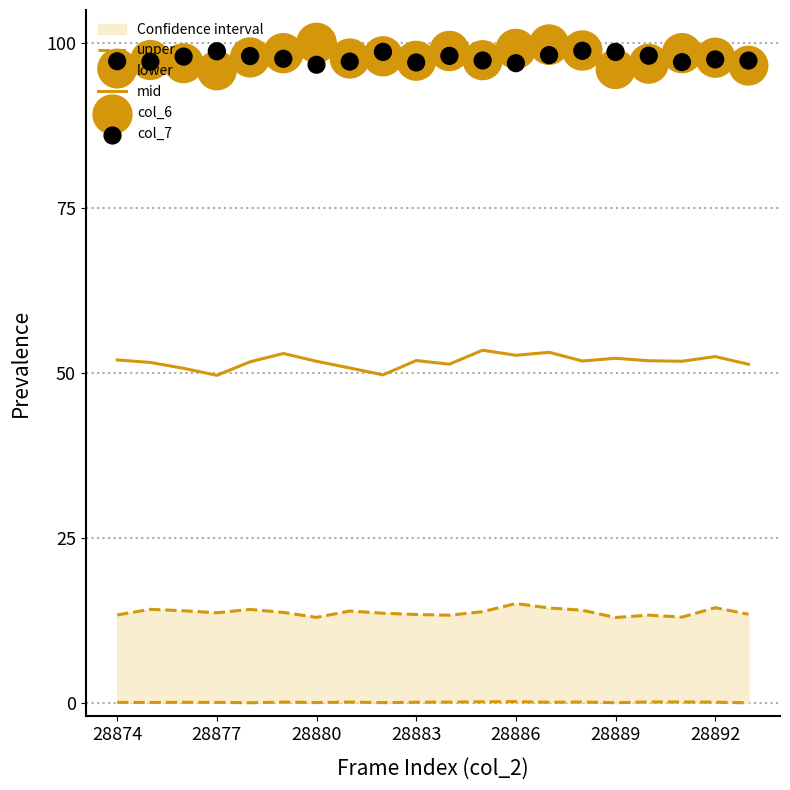

Is it true that mid equals 52.2 at 28889?

True